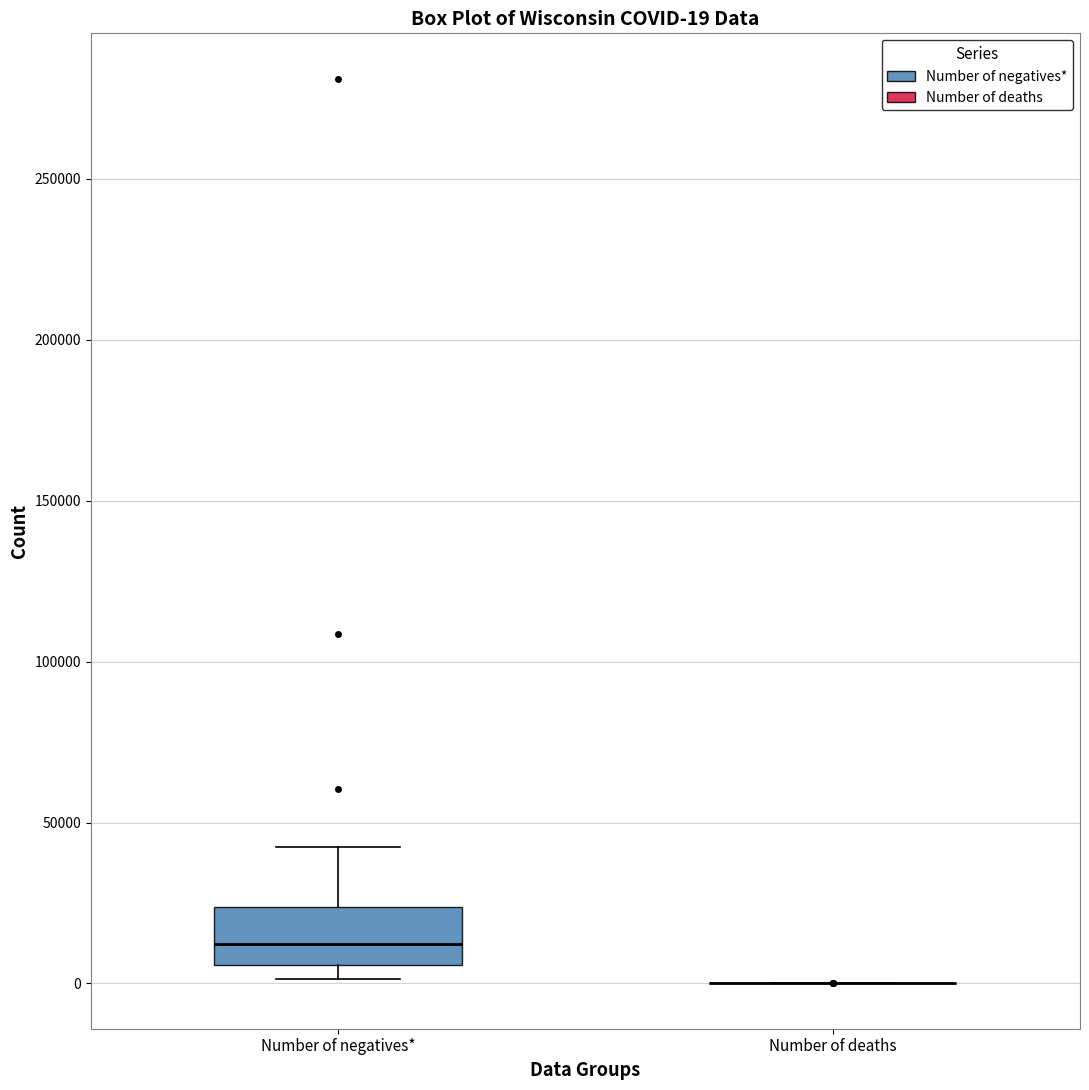

Which box is the tallest, from its lower edge to its upper edge?

Number of negatives*